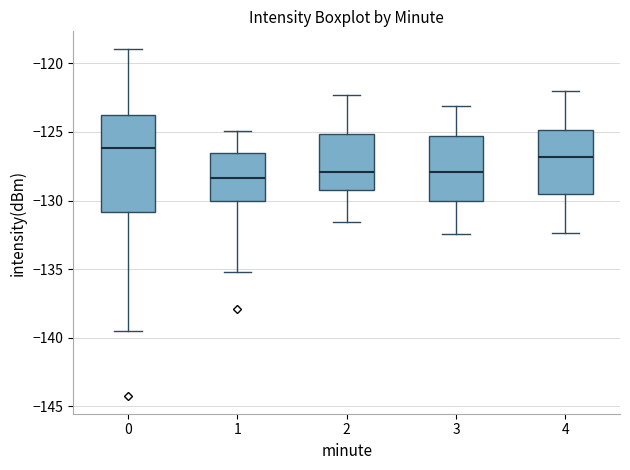

Where is the upper edge of the box at x = 0 on the y-axis? The values are not printed on the chart, so give them approximately, as read against the axis.

-124.0